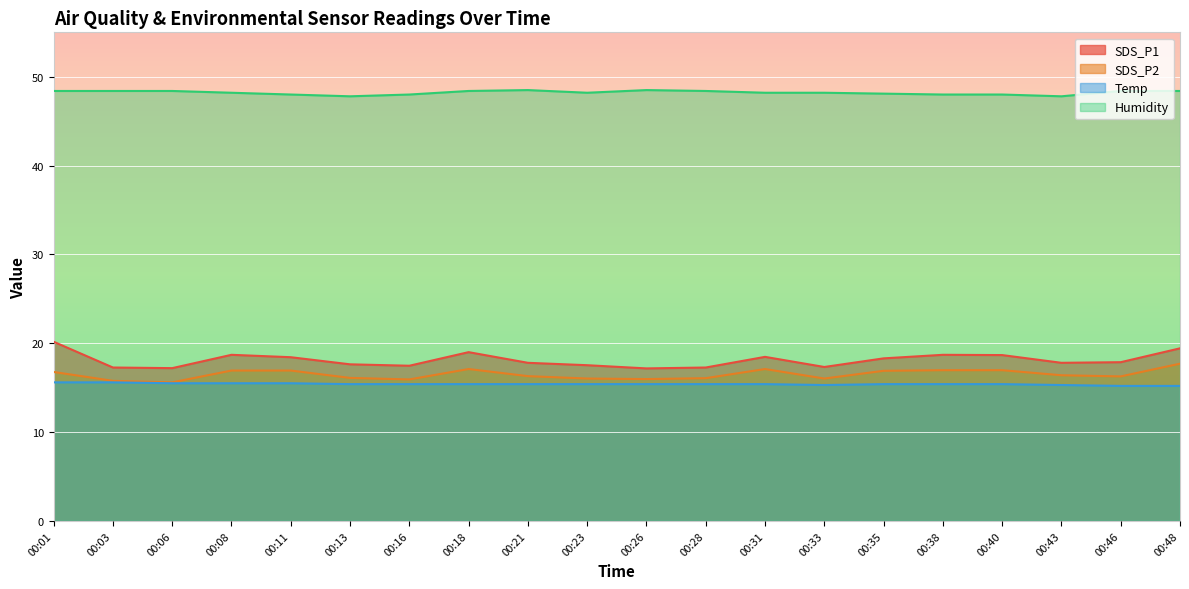

What is the value of the SDS_P2 point at the 9th from the left?

16.3